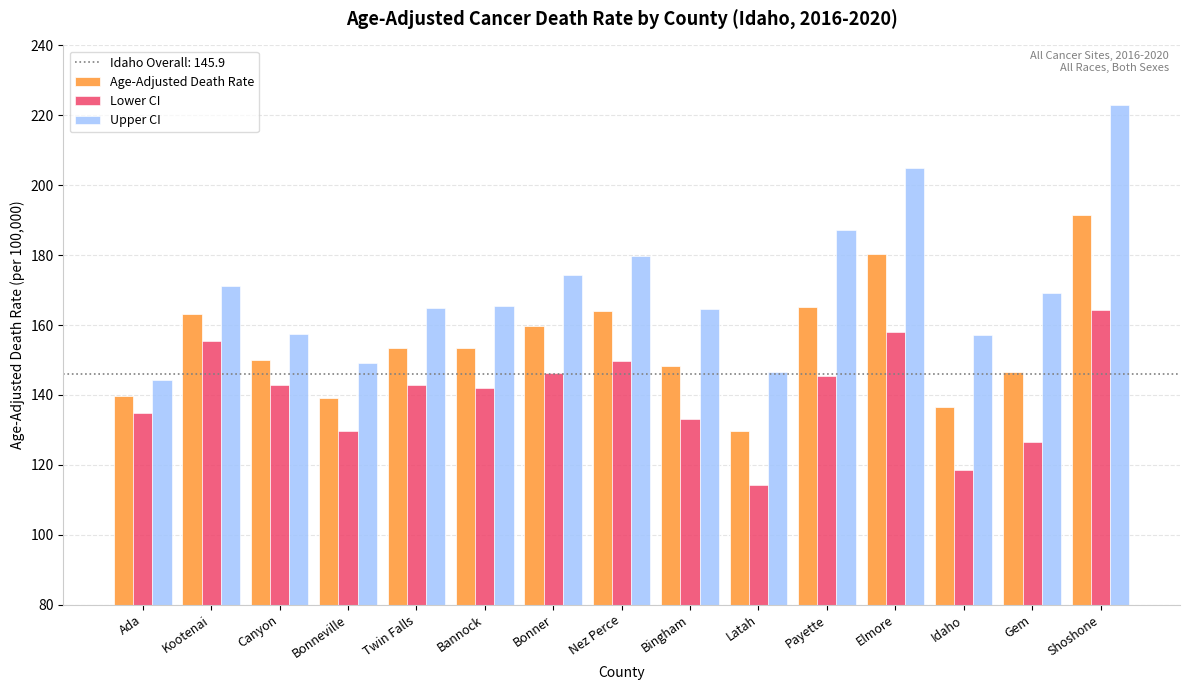

What position from the left is Bannock?

6